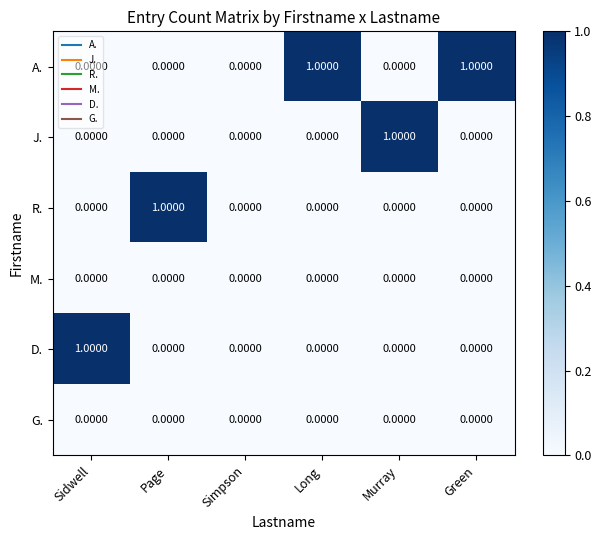

How many values in J. are above zero?

1